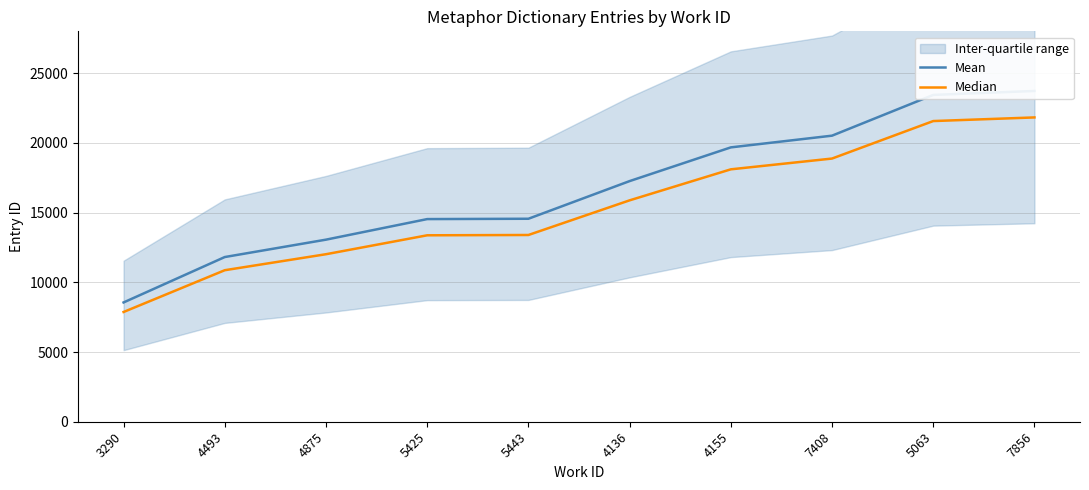

Reading left to right, what are all the values shown in this chart?

Mean: 8555.0	11812.0	13059.0	14534.0	14558.0	17259.0	19677.0	20517.0	23440.0	23723.0
Median: 7870.6	10867.0	12014.3	13371.3	13393.4	15878.3	18102.8	18875.6	21564.8	21825.2